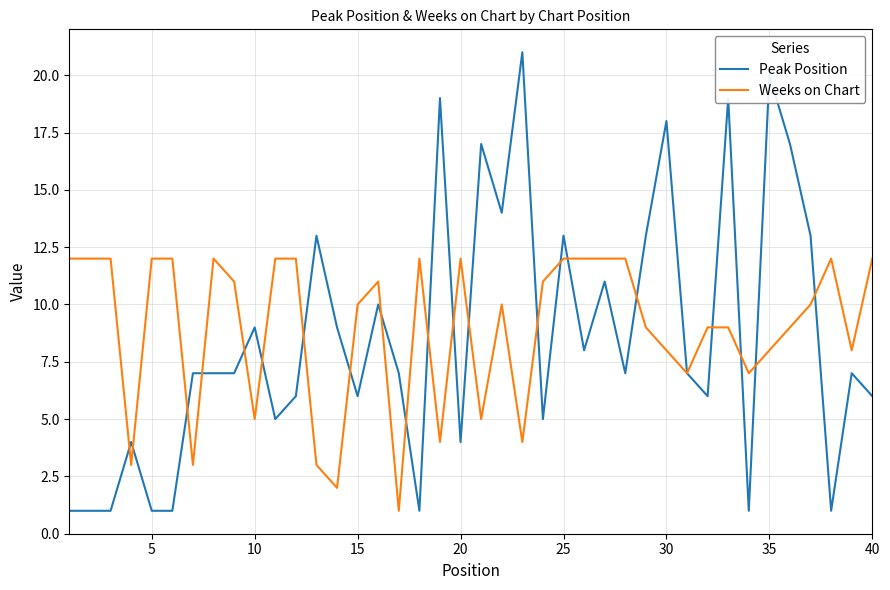

List the series in order of their peak value, lowest first.

Weeks on Chart, Peak Position